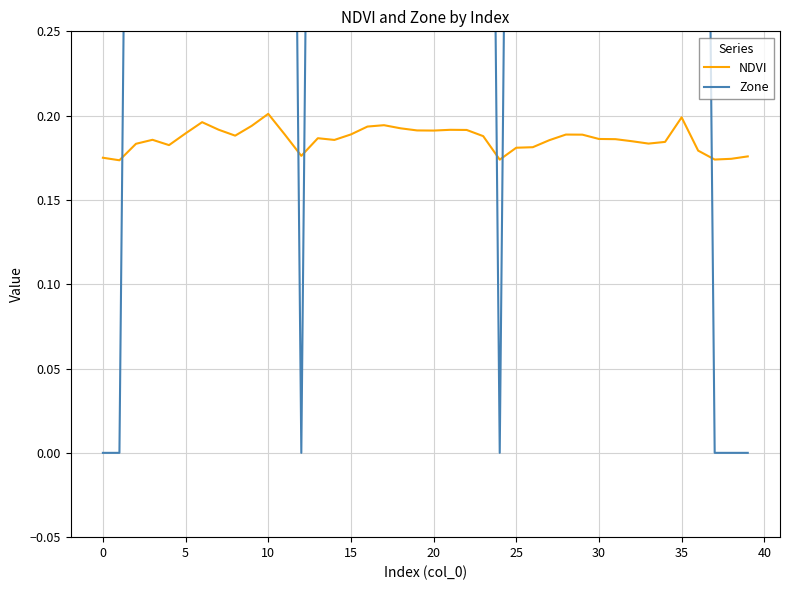

Which series has the largest range (max minus min)?

Zone